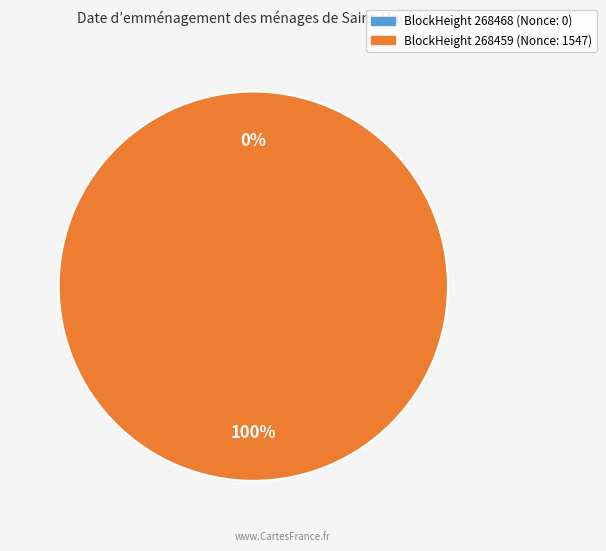

Is it true that 268468 is 0% of the pie?

True